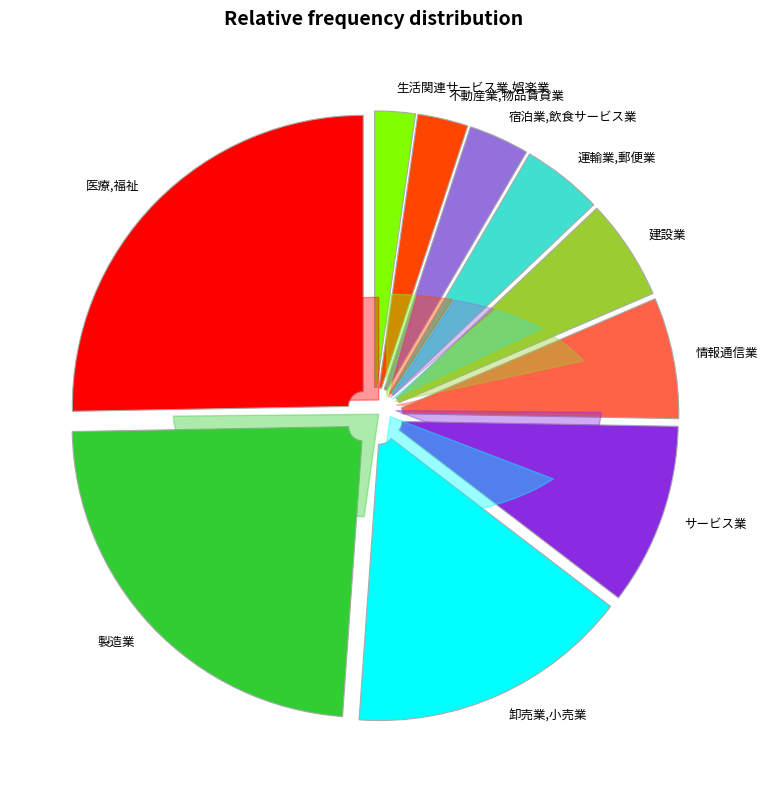

Do 建設業 and 生活関連サービス業,娯楽業 together represent more than half of the pie?

No